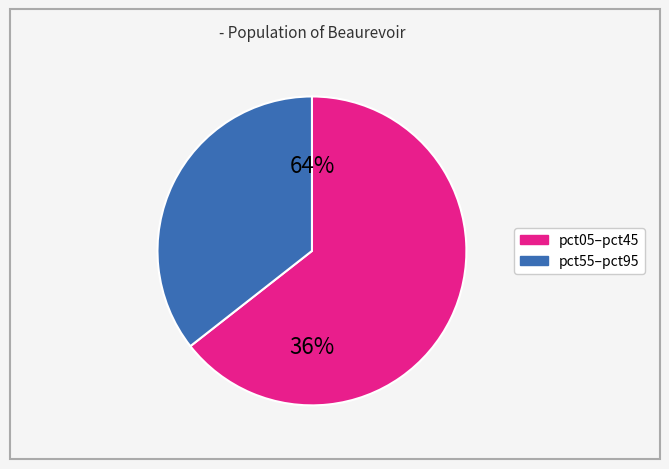

The pct95 slice represents 27% of the pie. True or false?

False